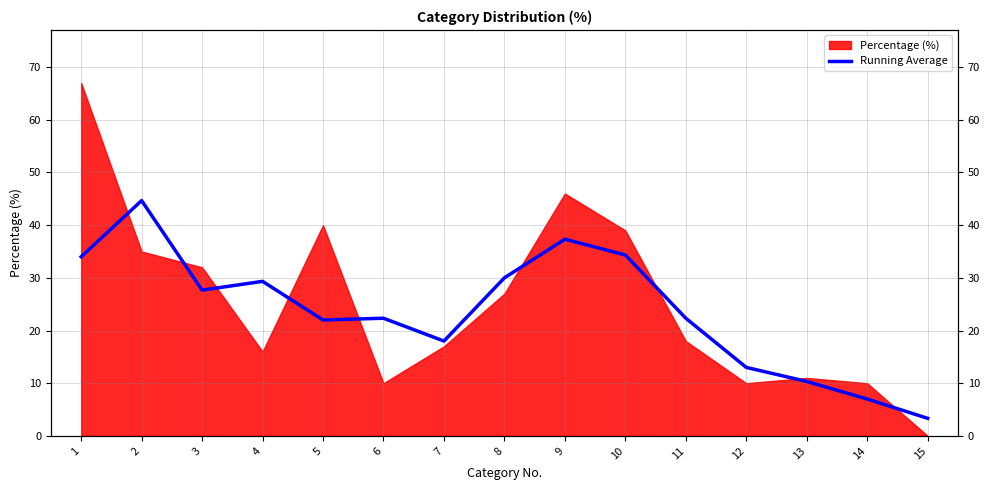

Does the chart have visible grid lines?

Yes